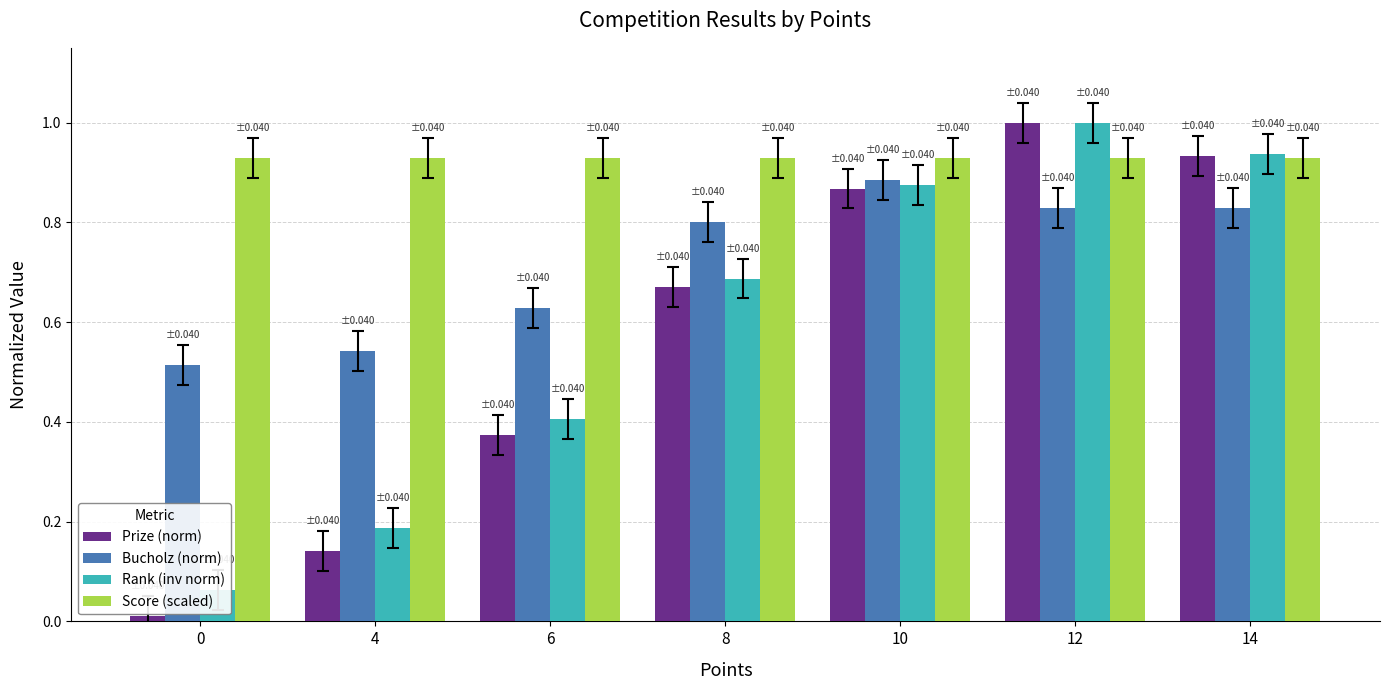

At which category is the sum across all series the highest?

12